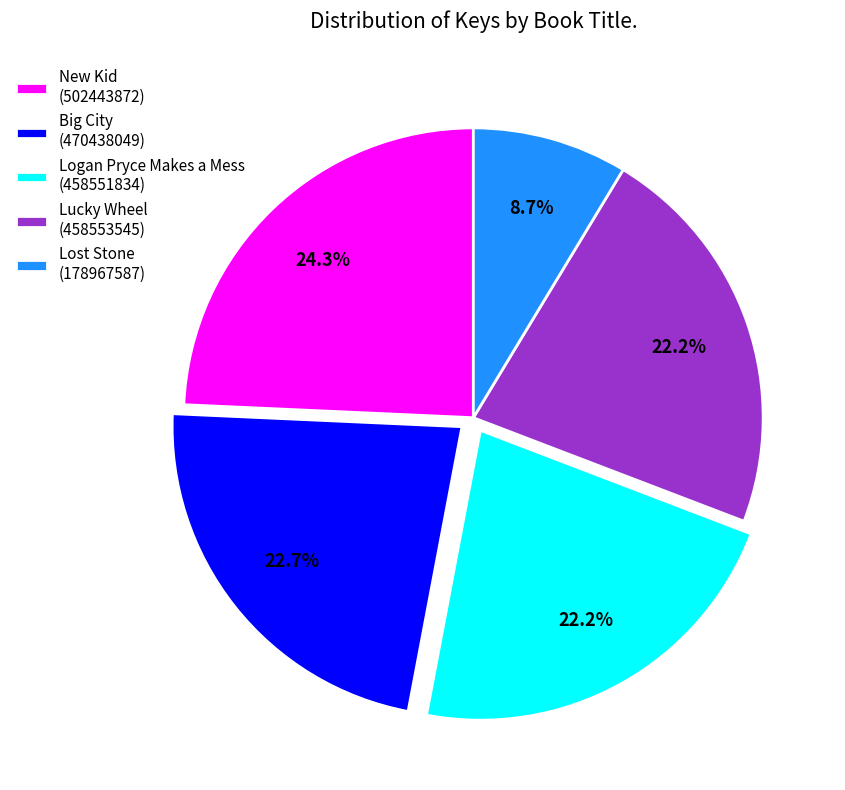

Which has a higher value, Logan Pryce Makes a Mess or New Kid?

New Kid